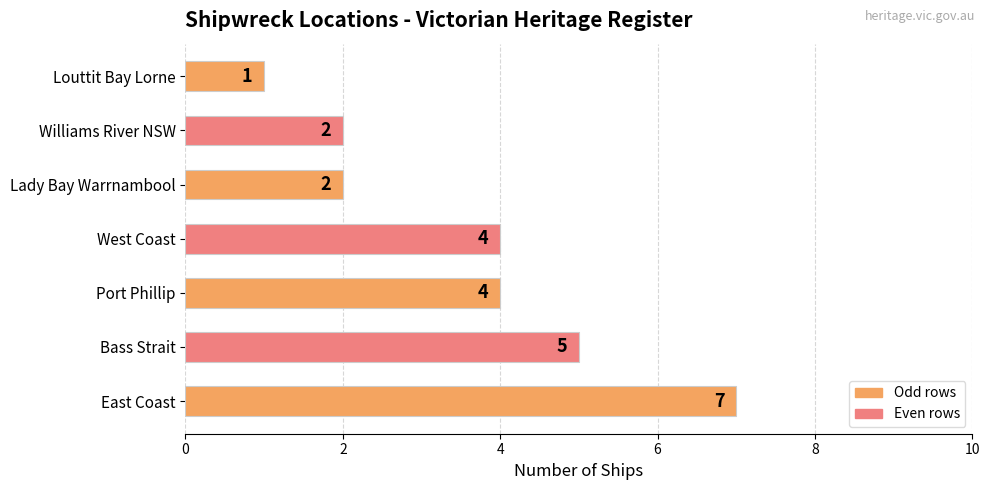

What is the minimum value shown in the chart?

1